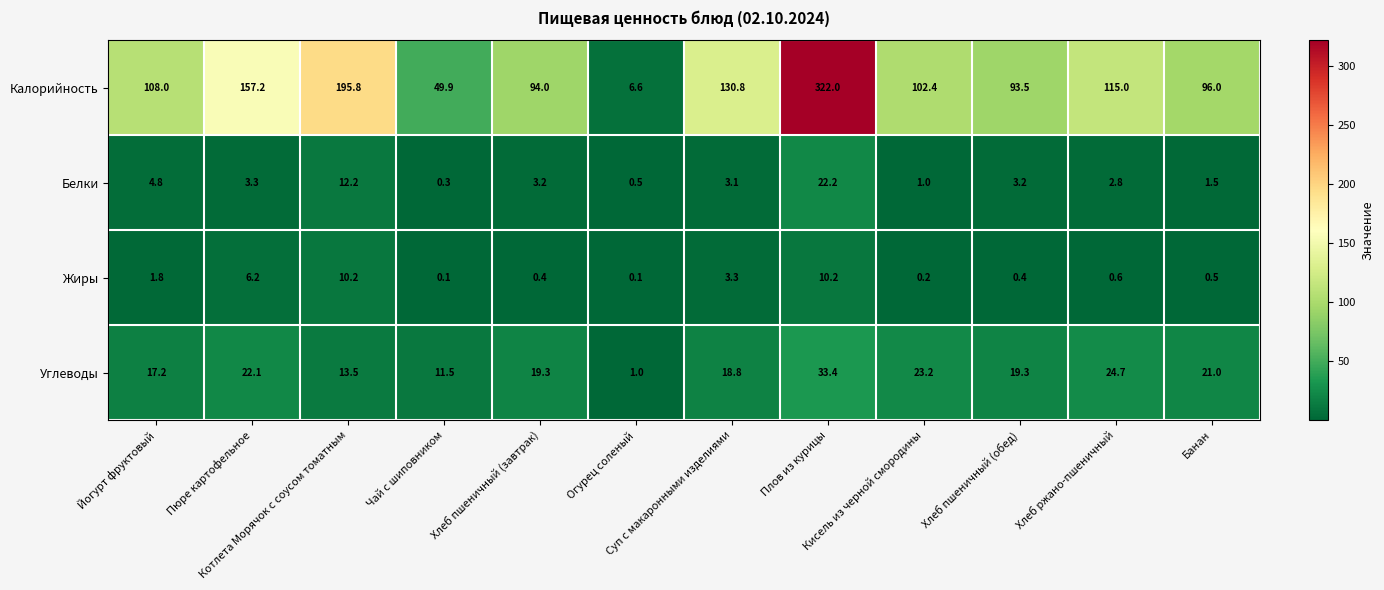

What is the greatest value displayed?

322.0